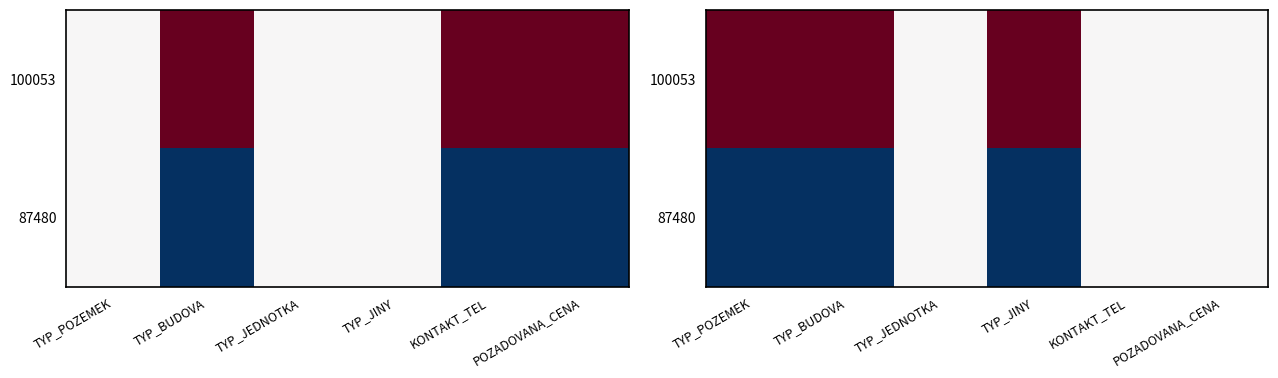

True or false: 87480 has a value of -1 at TYP_POZEMEK.

True